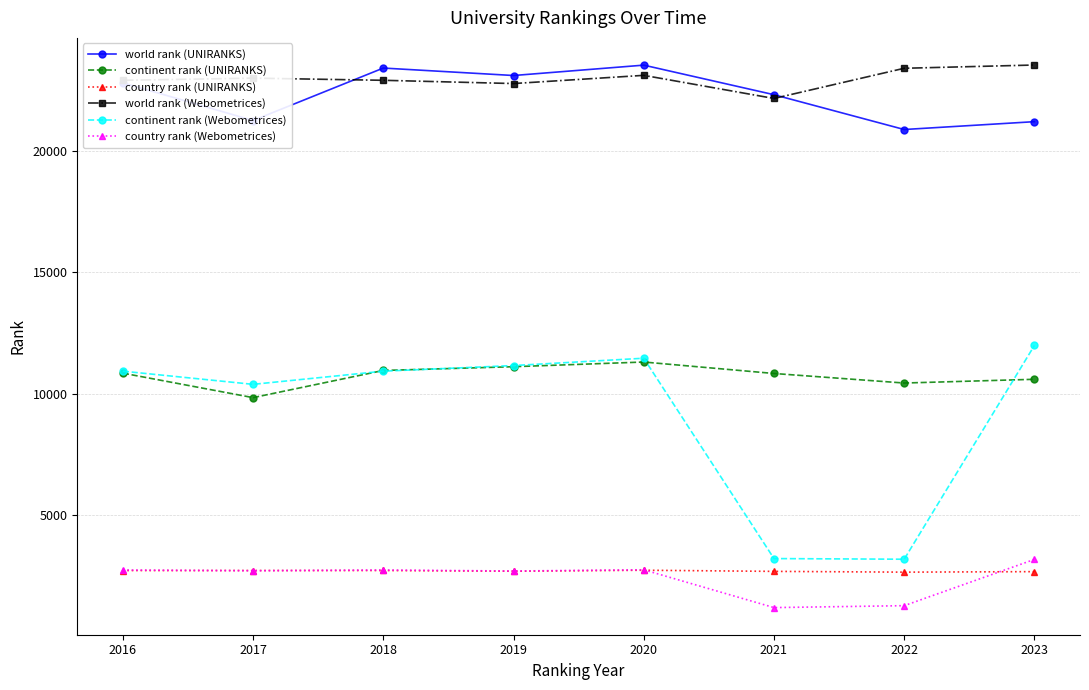

In continent rank (Webometrices), how many points are higher than both neighbors (excluding endpoints)?

1